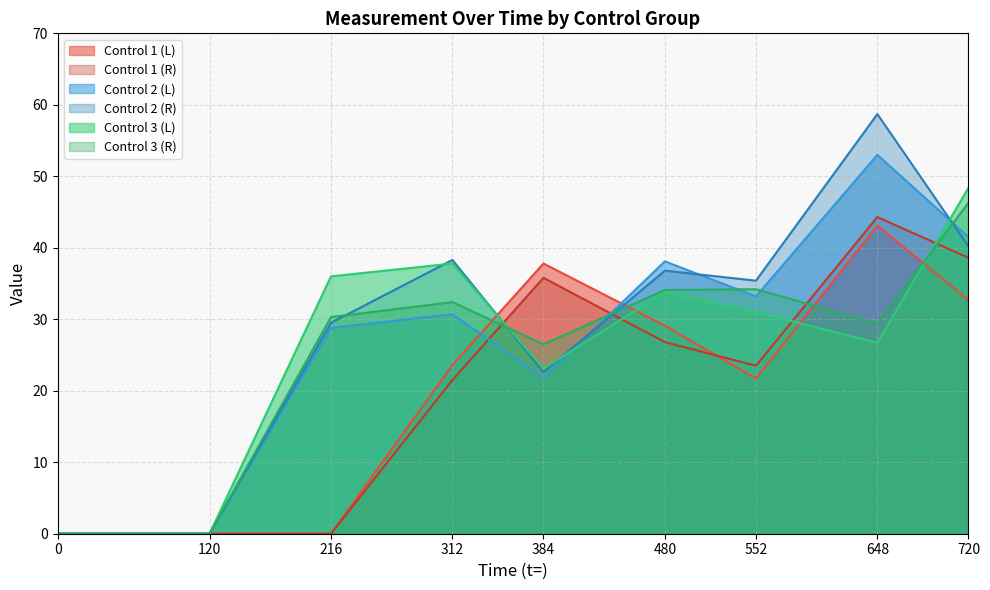

How many lines are shown in the chart?

6